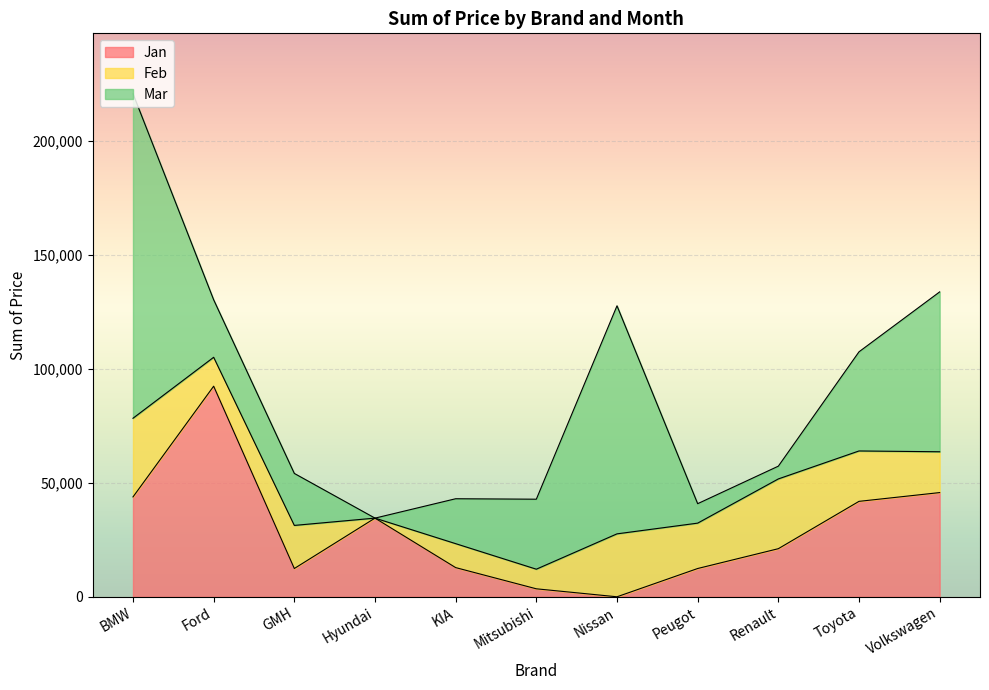

What position from the right is GMH?

9